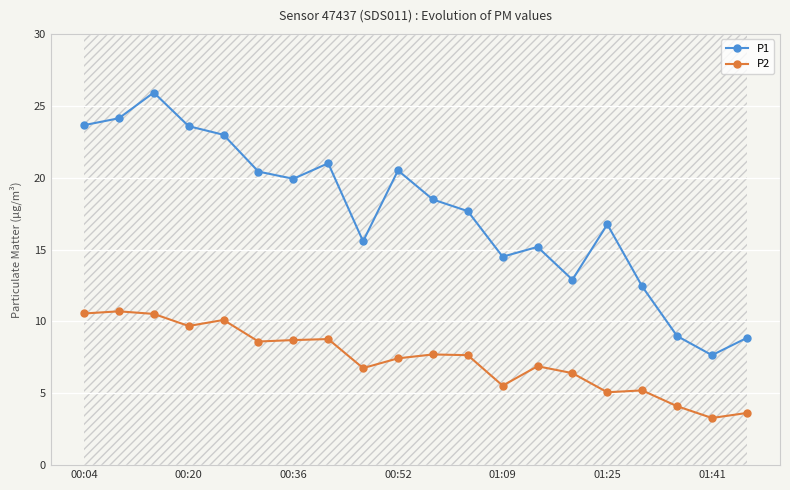

The value of P2 at 01:25 is 5.1. True or false?

True